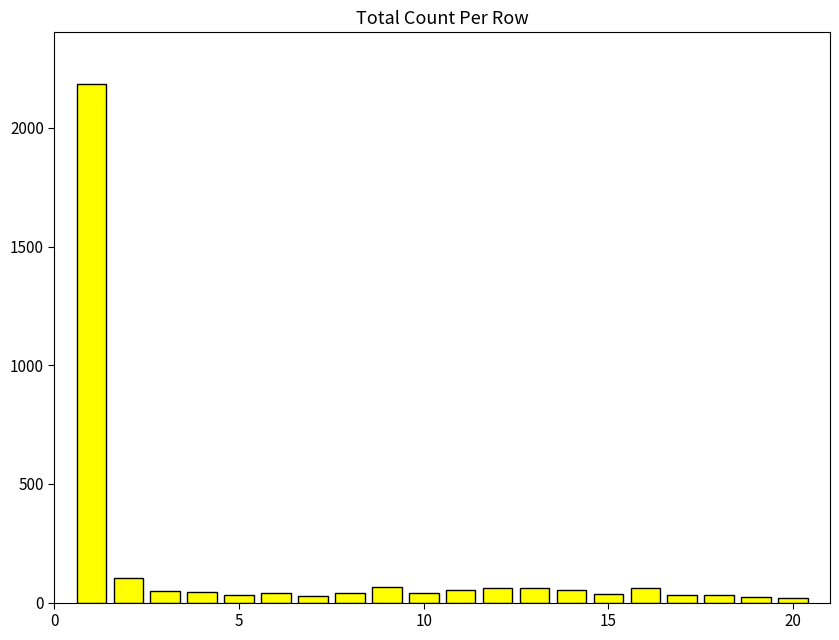

What is the average value?

153